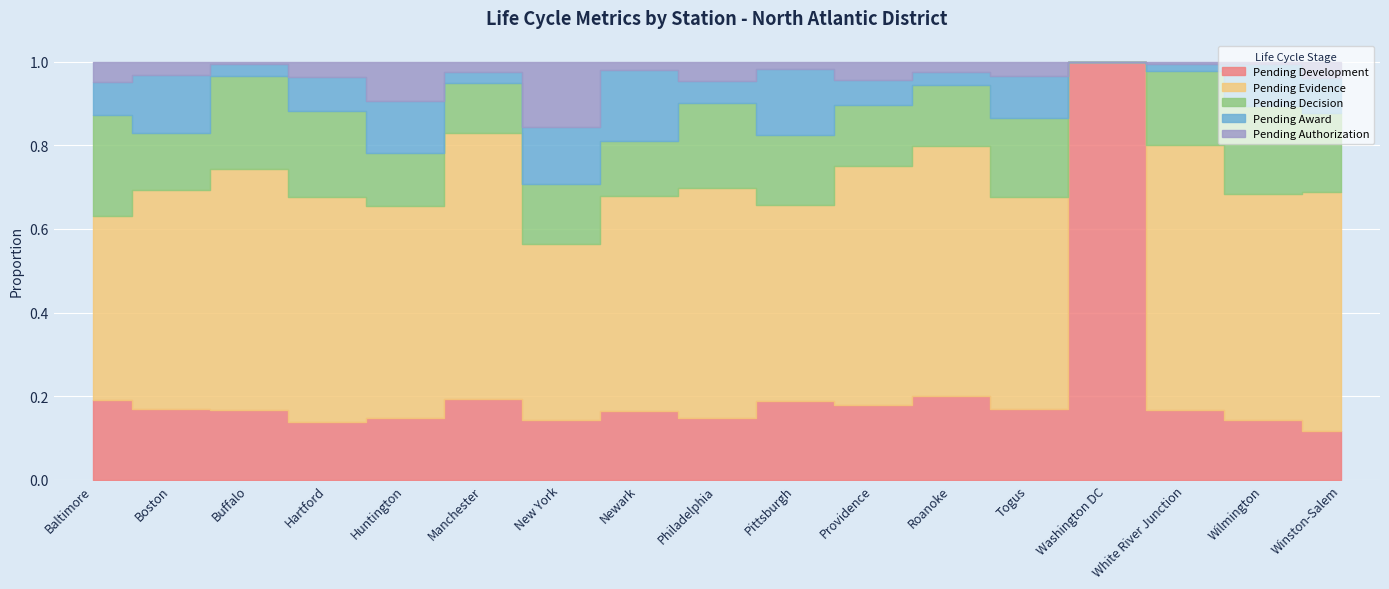

True or false: Pending Authorization has more than 0 interior local peaks.

True